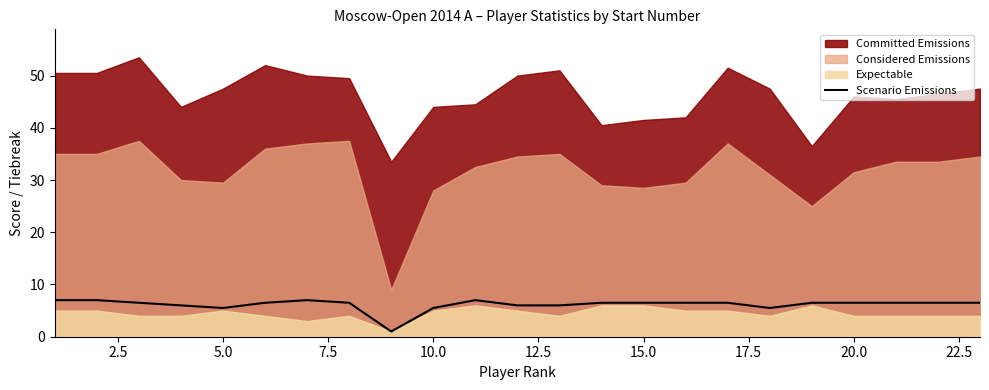

Is it true that Scenario Emissions equals 3.7 at 20.0?

False